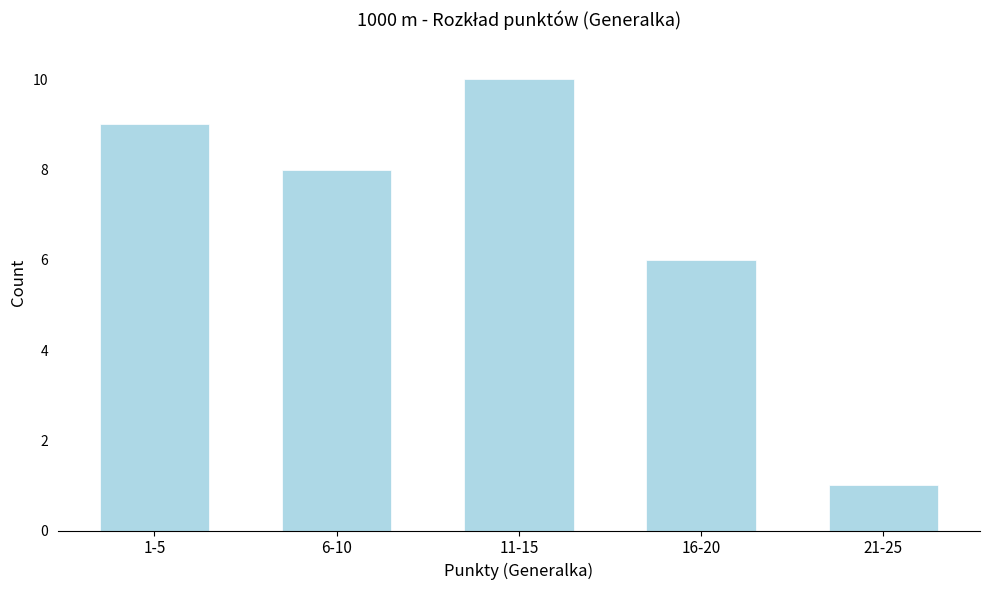

Reading right to left, list all the values displayed in this chart.

1	6	10	8	9